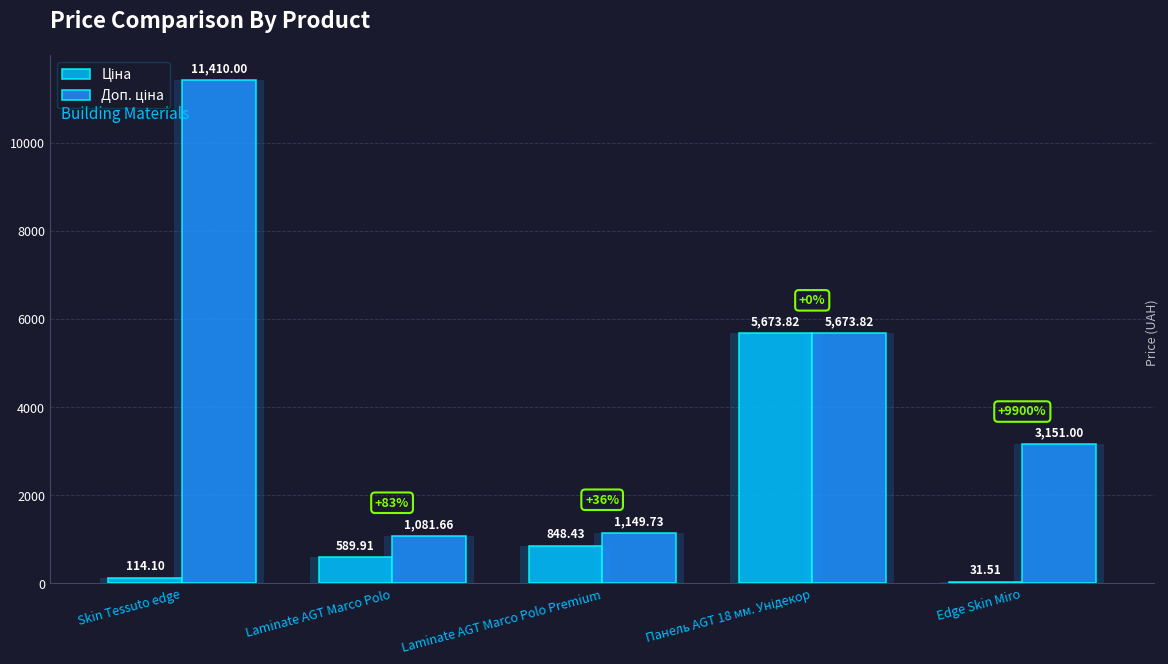

Between Skin Tessuto edge and Laminate AGT Marco Polo Premium, which series saw the biggest shift?

Доп. ціна